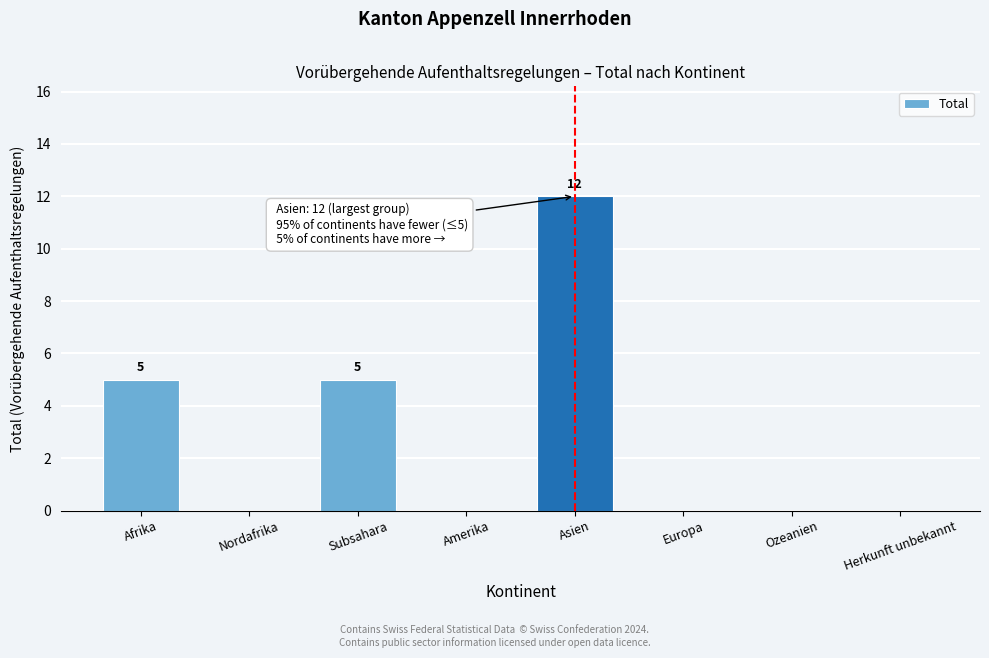

Reading left to right, list all the values displayed in this chart.

Afrika=5	Nordafrika=0	Subsahara=5	Amerika=0	Asien=12	Europa=0	Ozeanien=0	Herkunft unbekannt=0